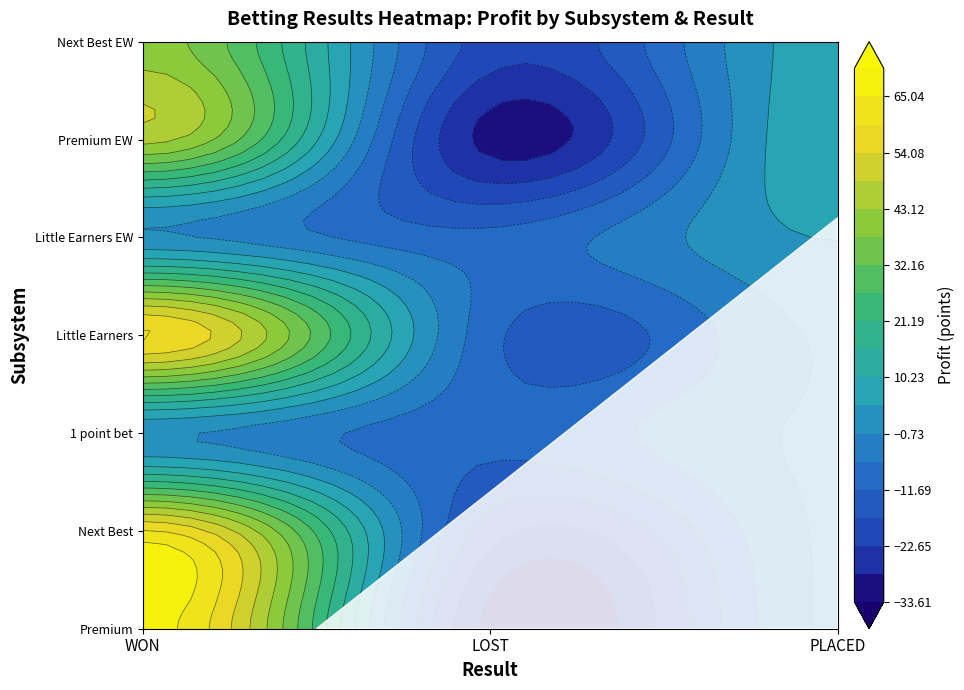

What is the lowest value of the Next Best series?

-20.0